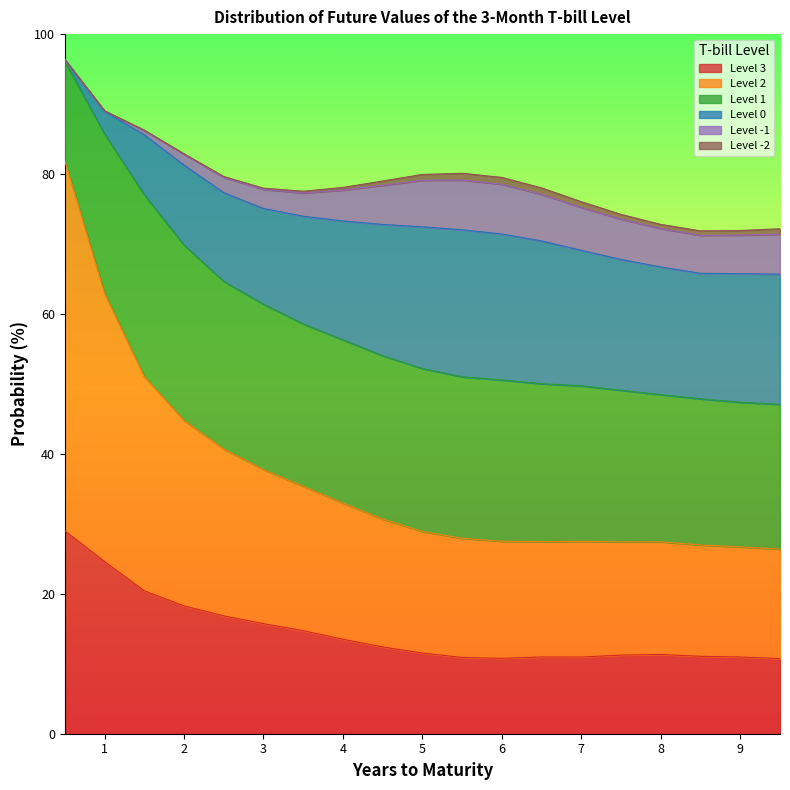

Is it true that Level -2 equals 0.8 at 5.0?

True